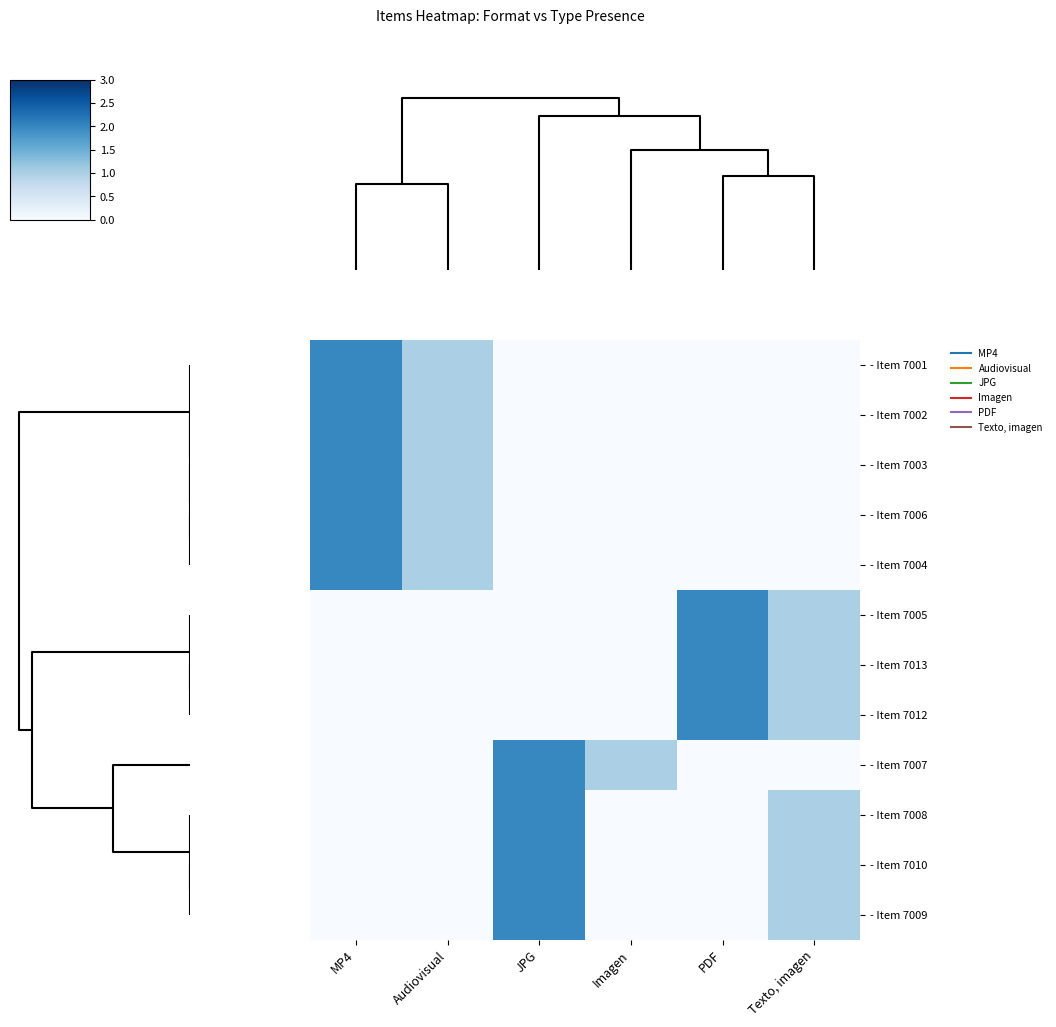

Reading left to right, transcribe all the data shown in this chart.

- Item 7001: MP4=2	Audiovisual=1	JPG=0	Imagen=0	PDF=0	Texto, imagen=0
- Item 7002: MP4=2	Audiovisual=1	JPG=0	Imagen=0	PDF=0	Texto, imagen=0
- Item 7003: MP4=2	Audiovisual=1	JPG=0	Imagen=0	PDF=0	Texto, imagen=0
- Item 7006: MP4=2	Audiovisual=1	JPG=0	Imagen=0	PDF=0	Texto, imagen=0
- Item 7004: MP4=2	Audiovisual=1	JPG=0	Imagen=0	PDF=0	Texto, imagen=0
- Item 7005: MP4=0	Audiovisual=0	JPG=0	Imagen=0	PDF=2	Texto, imagen=1
- Item 7013: MP4=0	Audiovisual=0	JPG=0	Imagen=0	PDF=2	Texto, imagen=1
- Item 7012: MP4=0	Audiovisual=0	JPG=0	Imagen=0	PDF=2	Texto, imagen=1
- Item 7007: MP4=0	Audiovisual=0	JPG=2	Imagen=1	PDF=0	Texto, imagen=0
- Item 7008: MP4=0	Audiovisual=0	JPG=2	Imagen=0	PDF=0	Texto, imagen=1
- Item 7010: MP4=0	Audiovisual=0	JPG=2	Imagen=0	PDF=0	Texto, imagen=1
- Item 7009: MP4=0	Audiovisual=0	JPG=2	Imagen=0	PDF=0	Texto, imagen=1